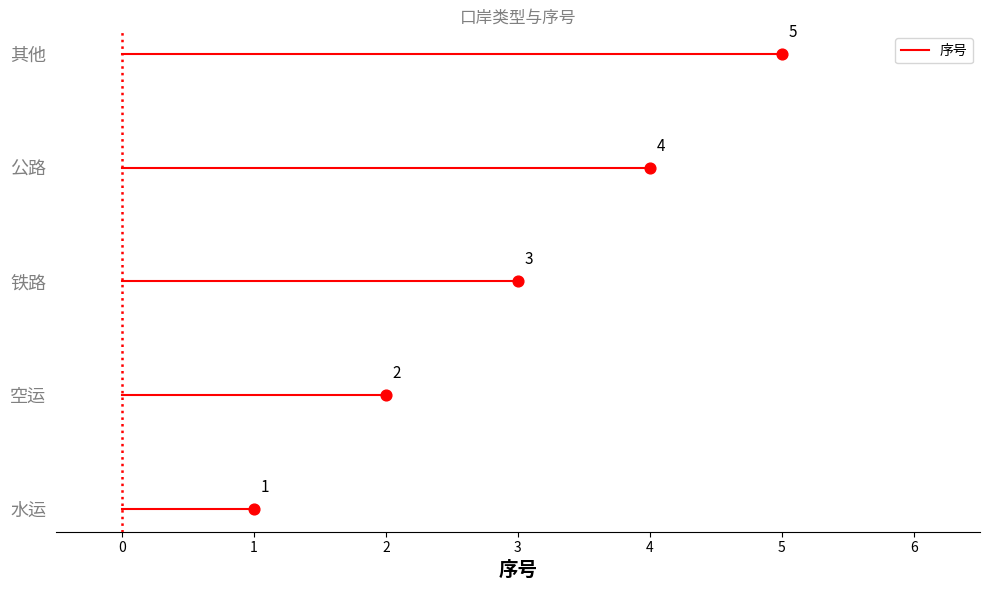

Approximately how many times larger is the value at 铁路 compared to 空运?

1.5